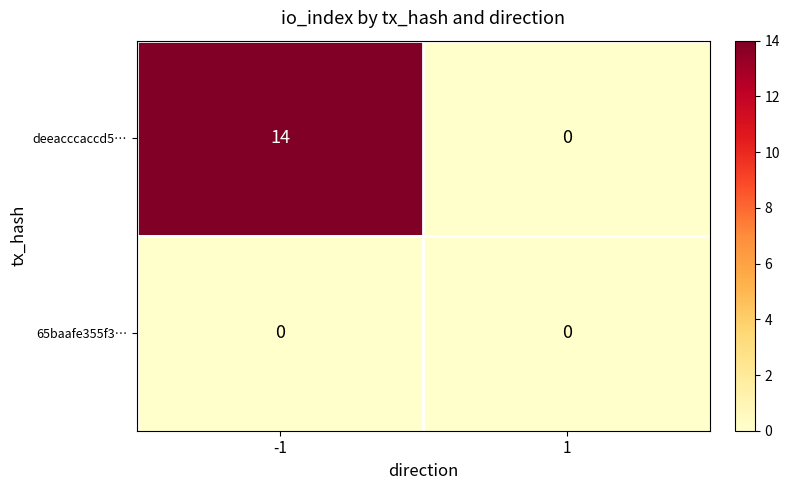

Which series changed the most between -1 and 1?

deeacccaccd5…